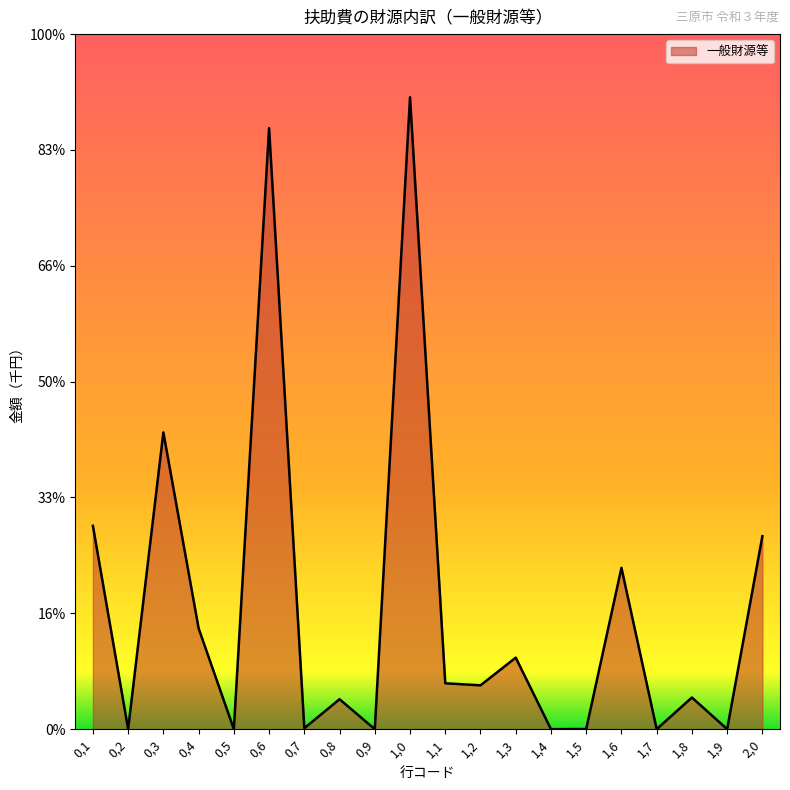

Does the chart display data point markers on the line(s)?

No